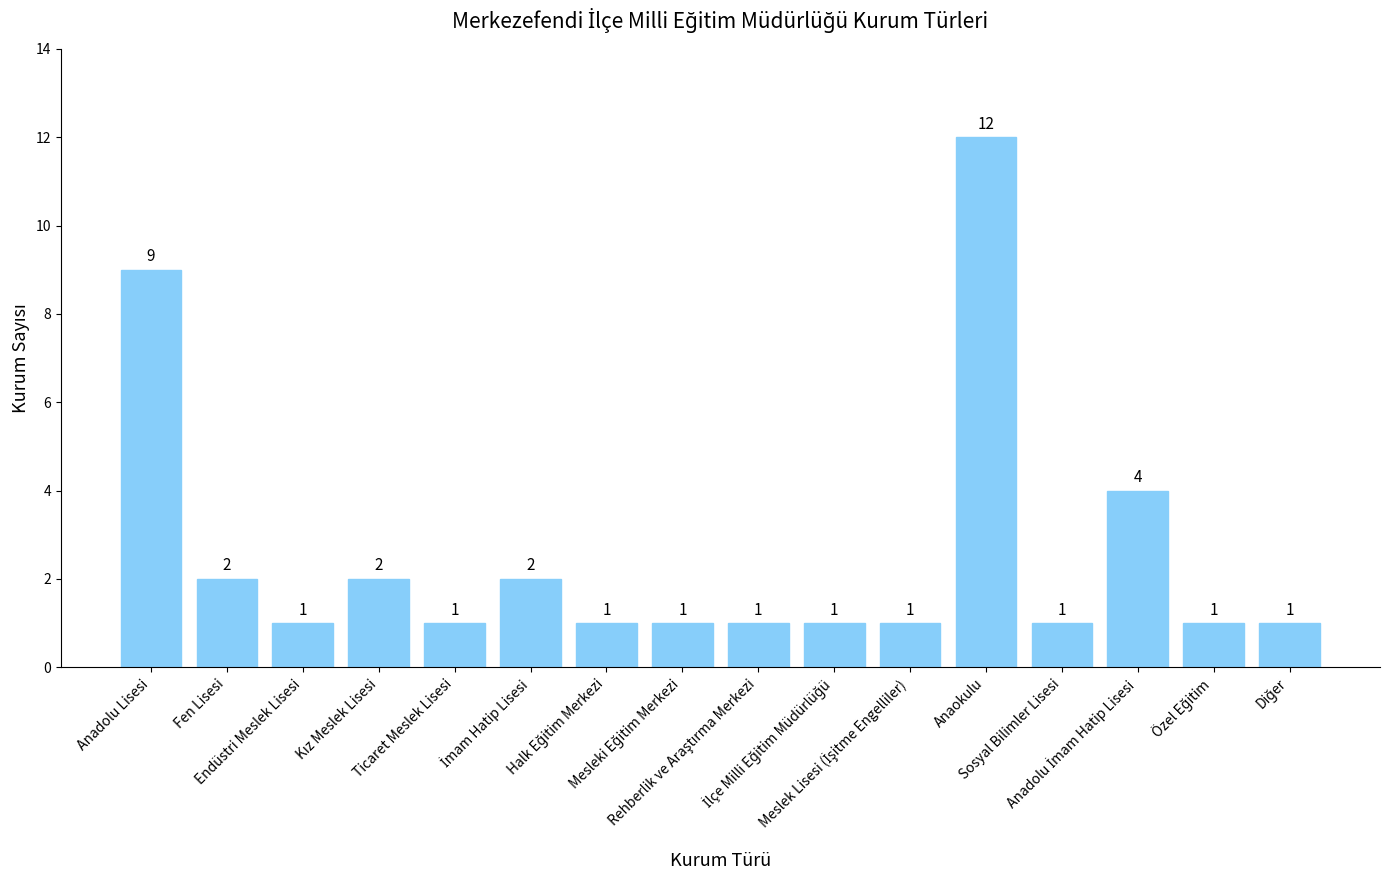

What is the greatest value displayed?

12